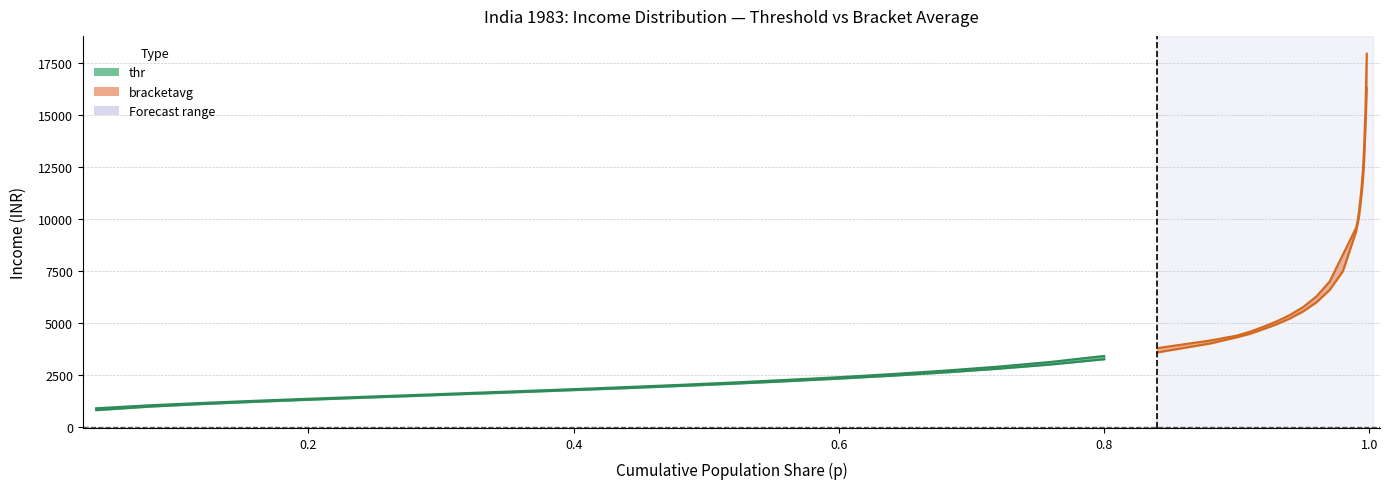

True or false: p and thr intersect in this chart.

False